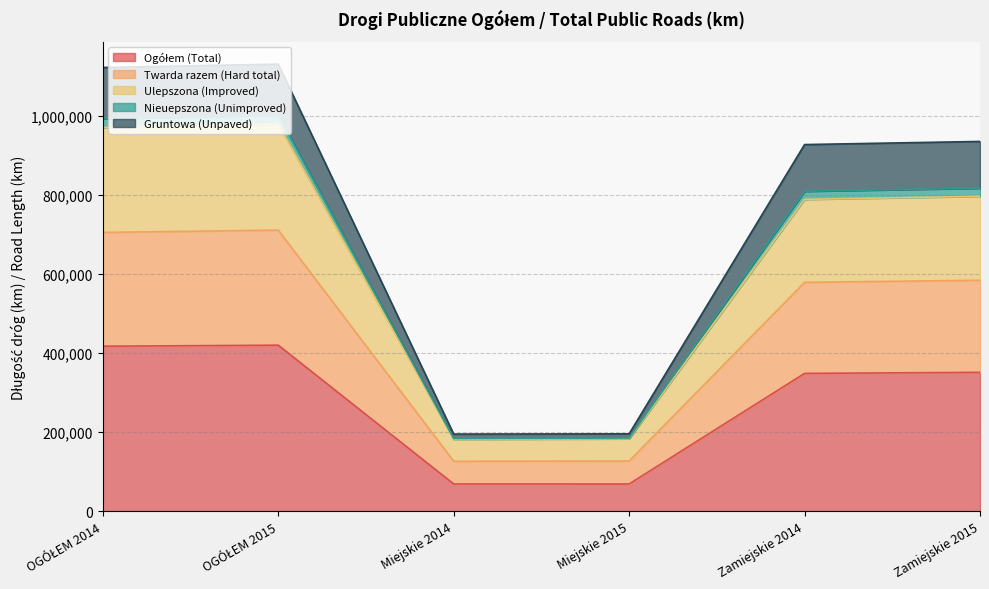

How many values in the Ogółem (Total) series exceed 350957?

3